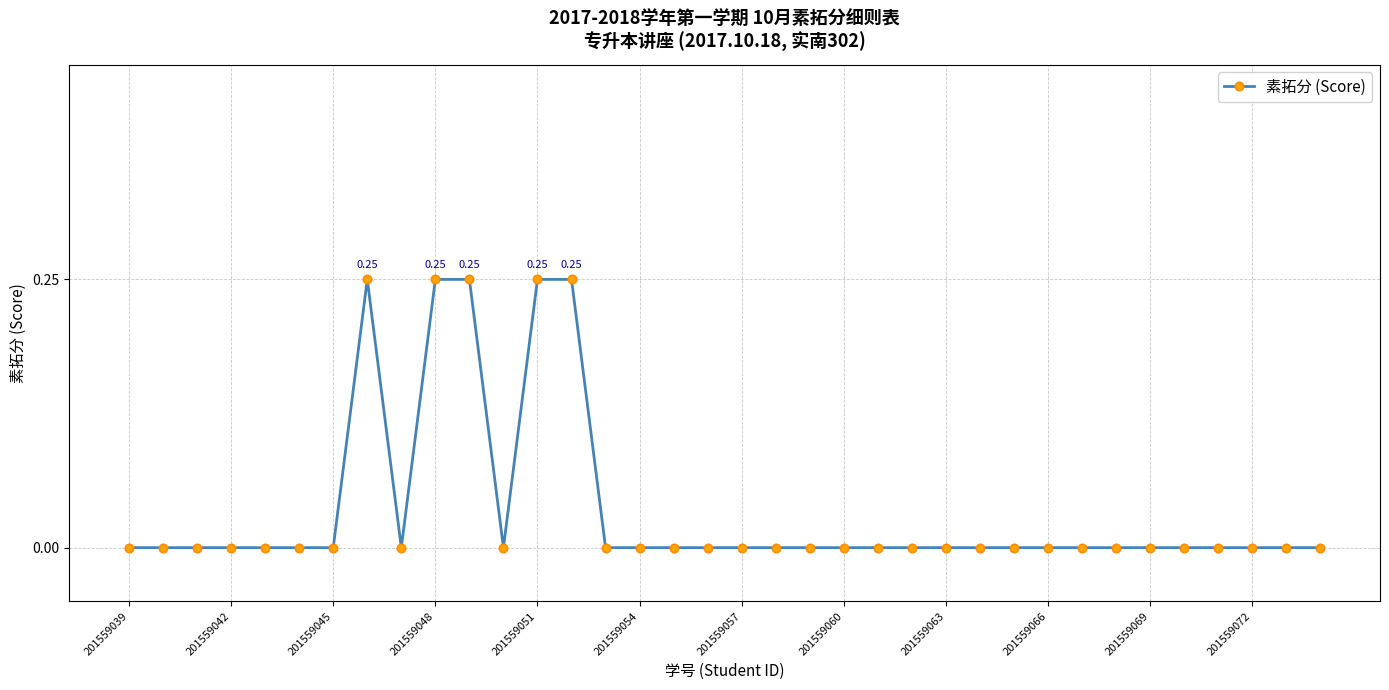

What is the difference between the second highest and minimum values?

0.2